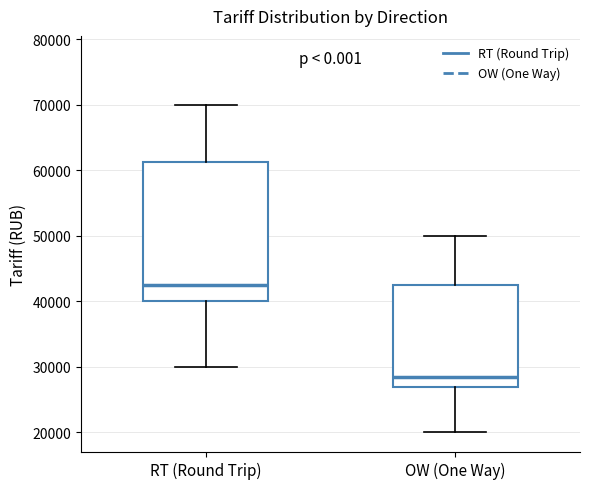

Reading left to right, transcribe this box plot: for each box, give where its median line is, the range the box spans, and where its two whiskers end, as read against the y-axis. The values are not printed on the chart, so give them approximately, as read against the axis.

RT (Round Trip): median 43000, box 40000 to 61000, whiskers 30000 to 70000
OW (One Way): median 29000, box 27000 to 43000, whiskers 20000 to 50000